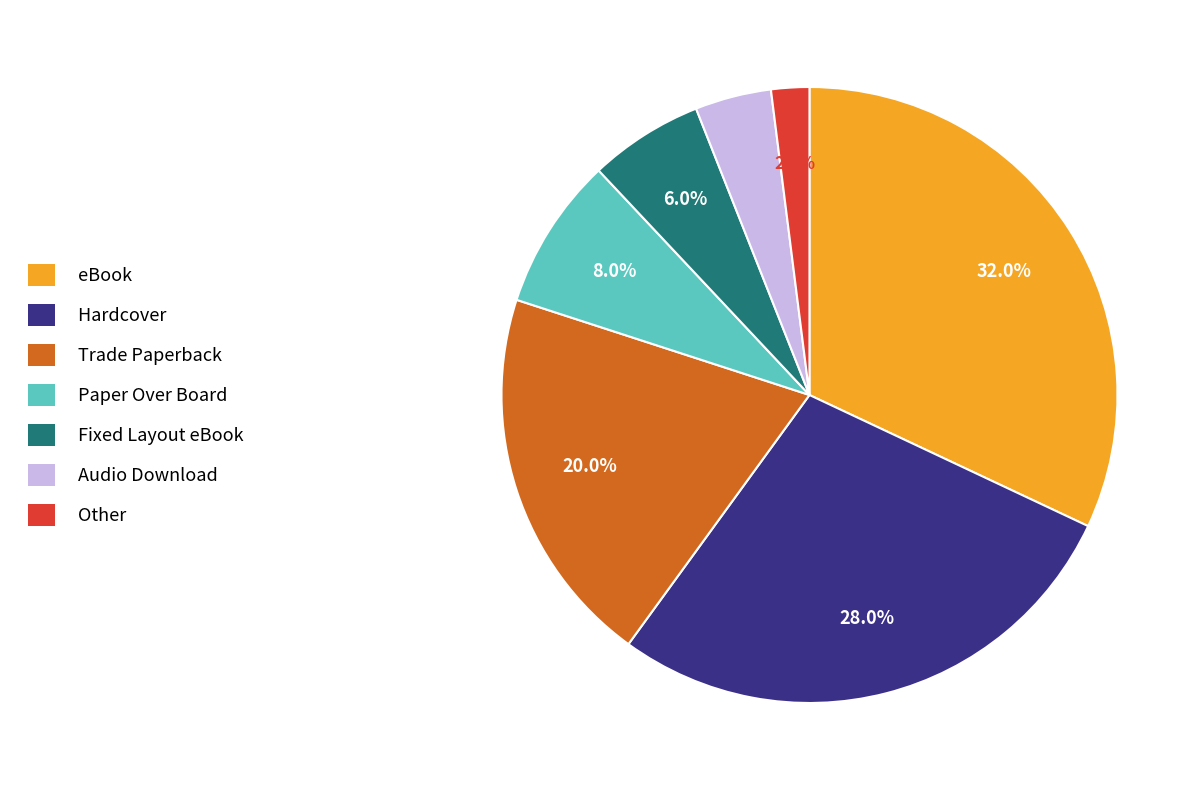

True or false: Other accounts for 2% of the total.

True